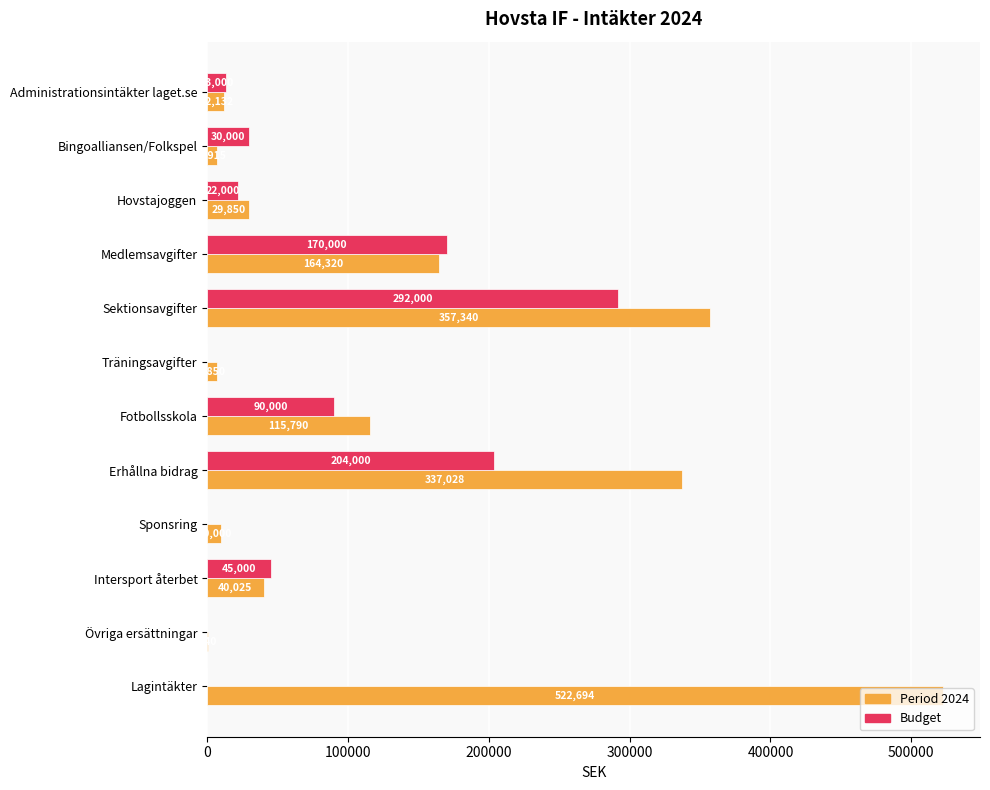

How many positive values does the Budget series have?

8